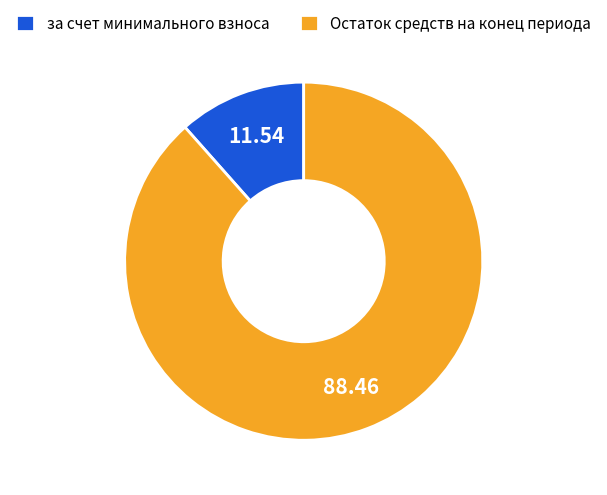

Rank the categories by value from highest to lowest.

Остаток средств на конец периода, за счет минимального взноса